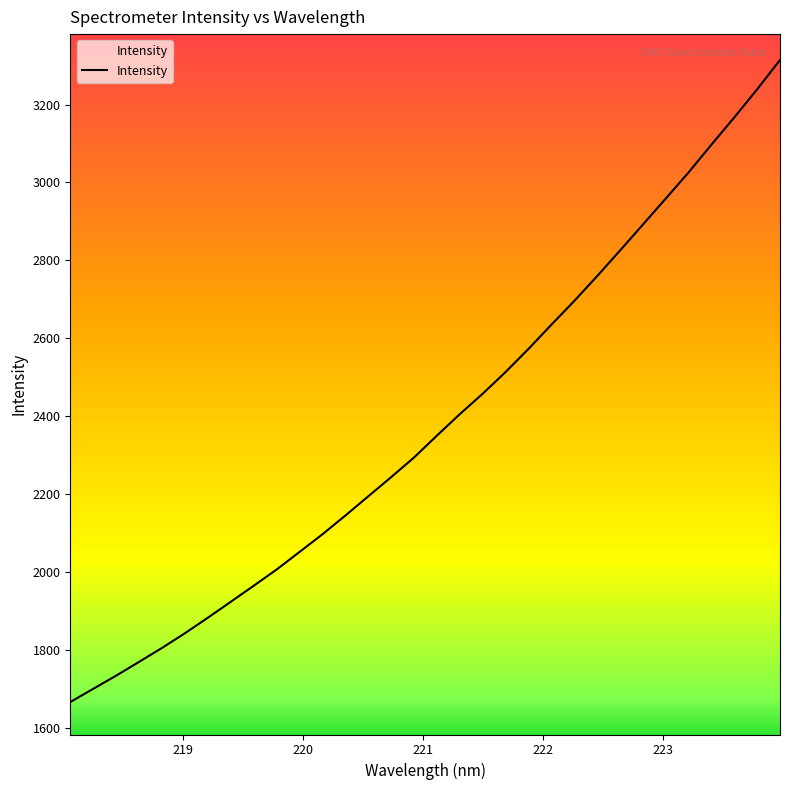

What is the maximum value shown in the chart?

3314.6